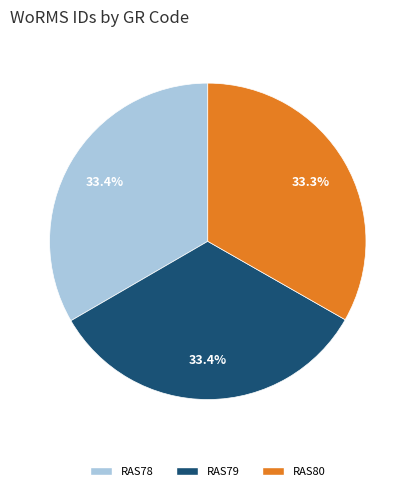

To the nearest percent, what portion does RAS80 represent?

33%